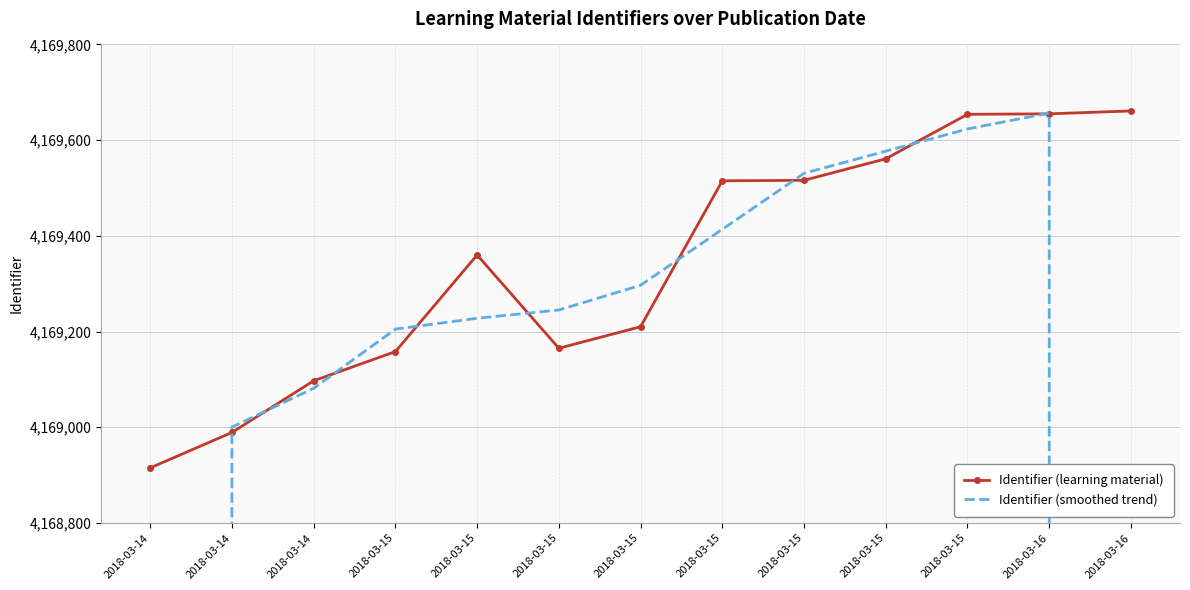

True or false: Identifier (smoothed trend) has more than 0 interior local peaks.

True